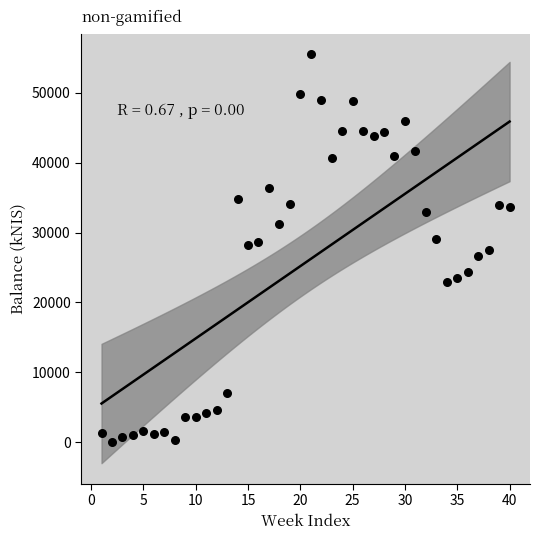

What is the range of Y values (max minus min)?

55547.3